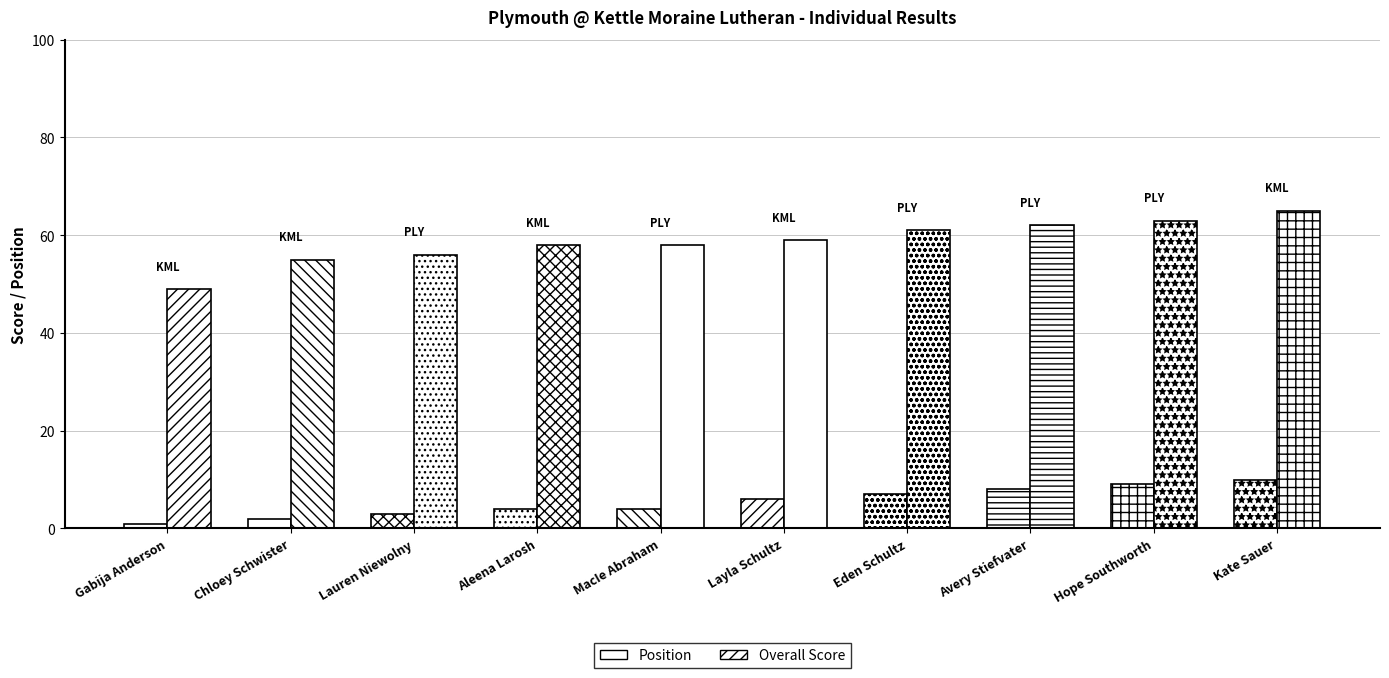

The value of Position at MacIe Abraham is 1. True or false?

False